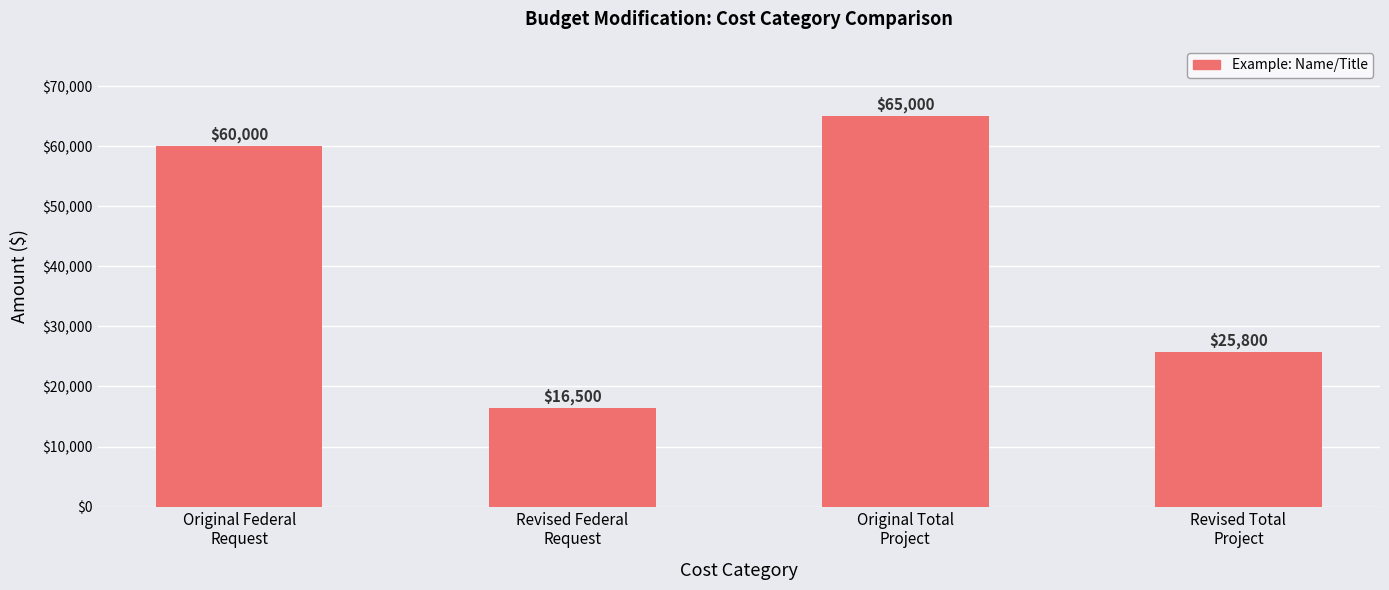

What is the value of the 1st bar from the left?

60000